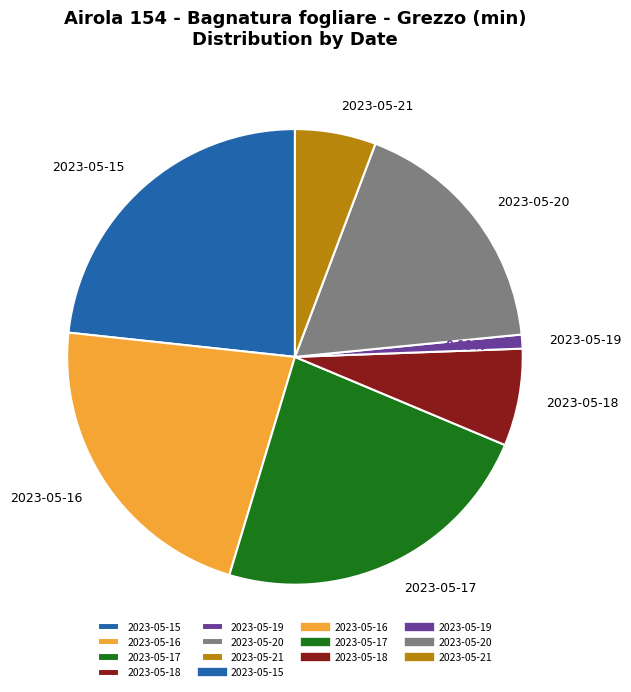

What is the ratio of the value at 2023-05-18 to the value at 2023-05-19?

7.0